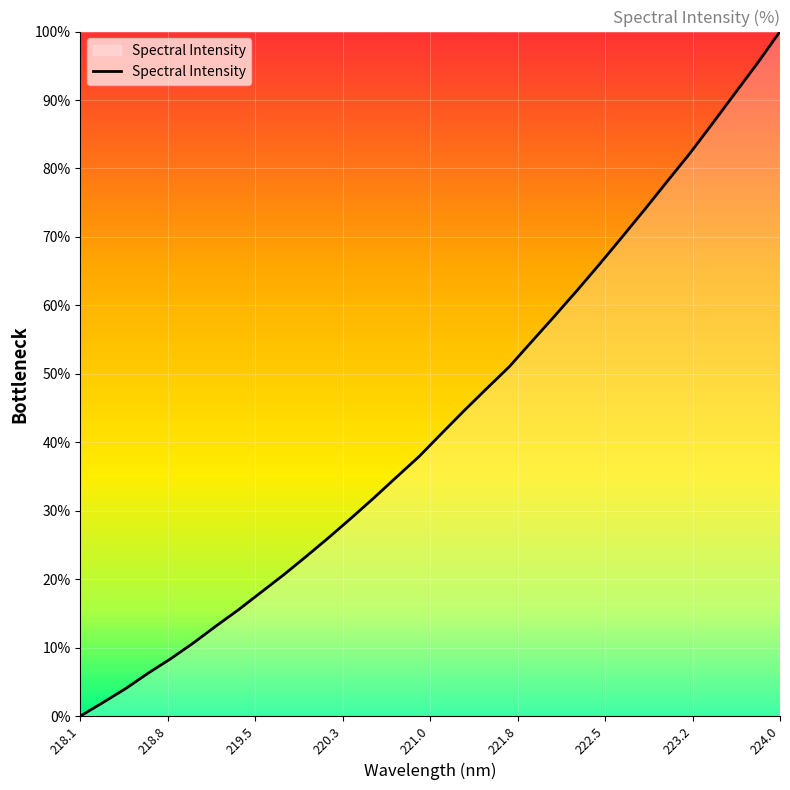

What is the greatest value displayed?

100.0